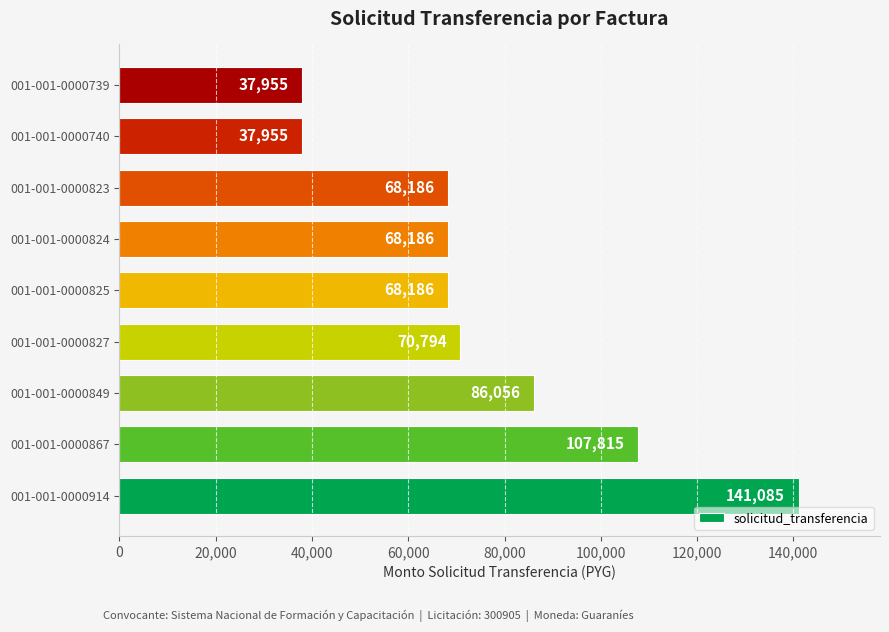

What is the minimum value shown in the chart?

37955